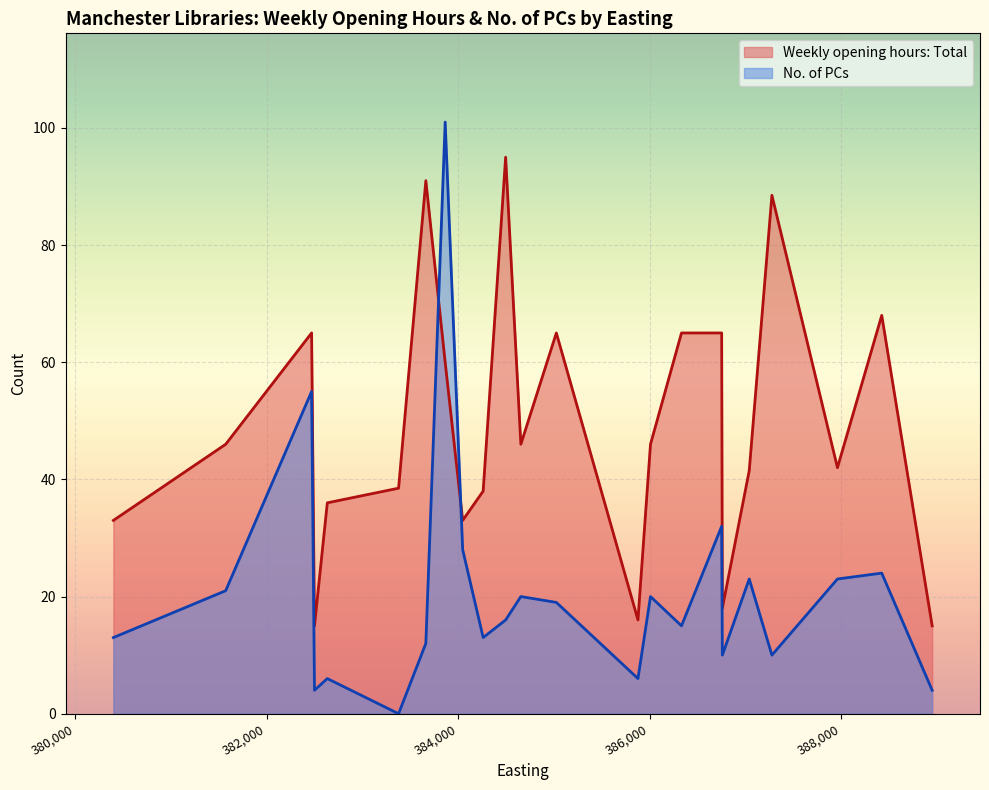

How many interior local valleys does the No. of PCs series have?

7